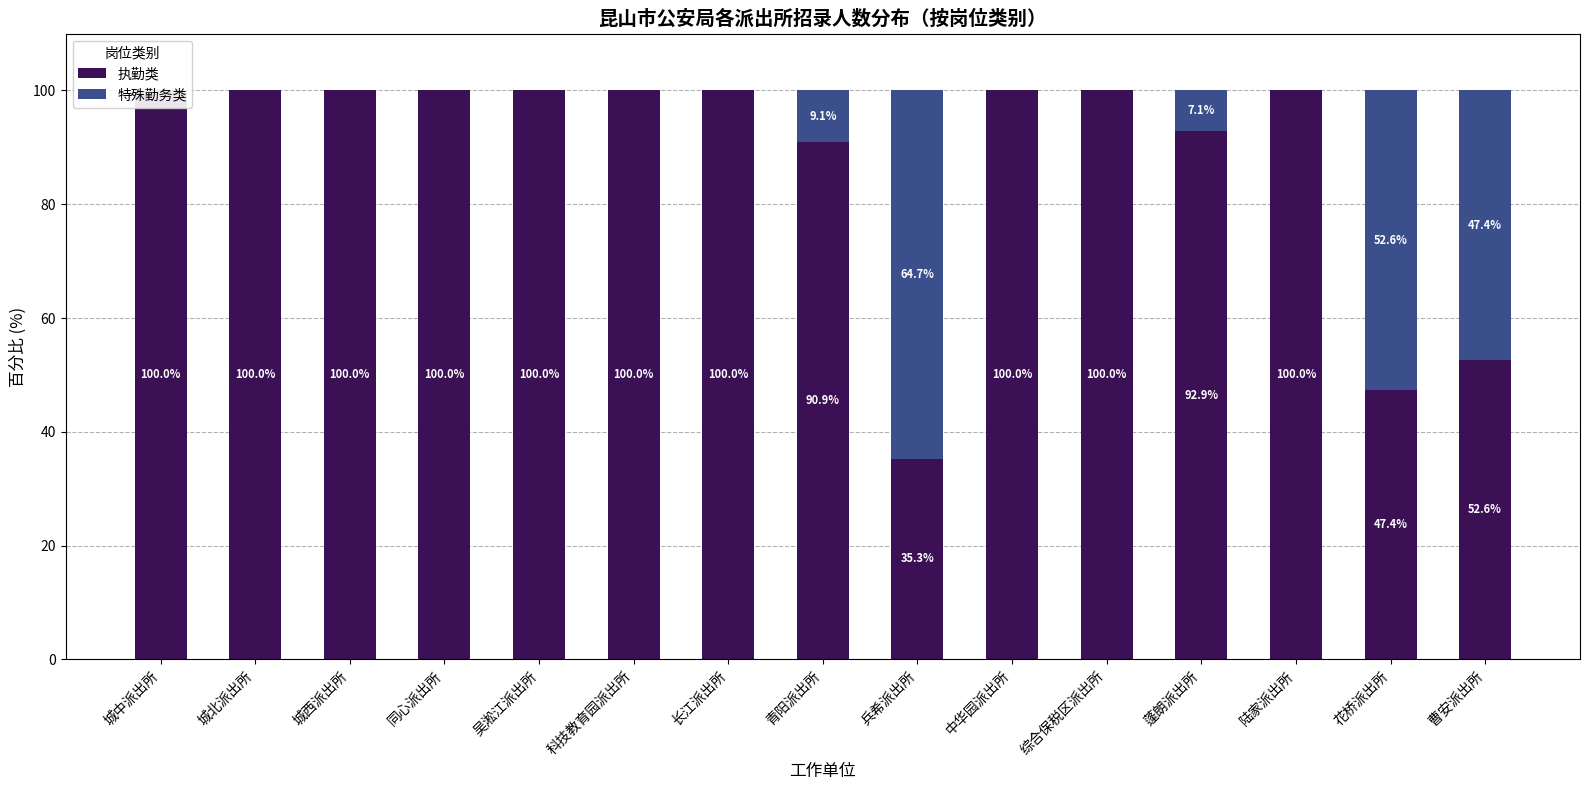

At how many categories does at least one series exceed 46?

15